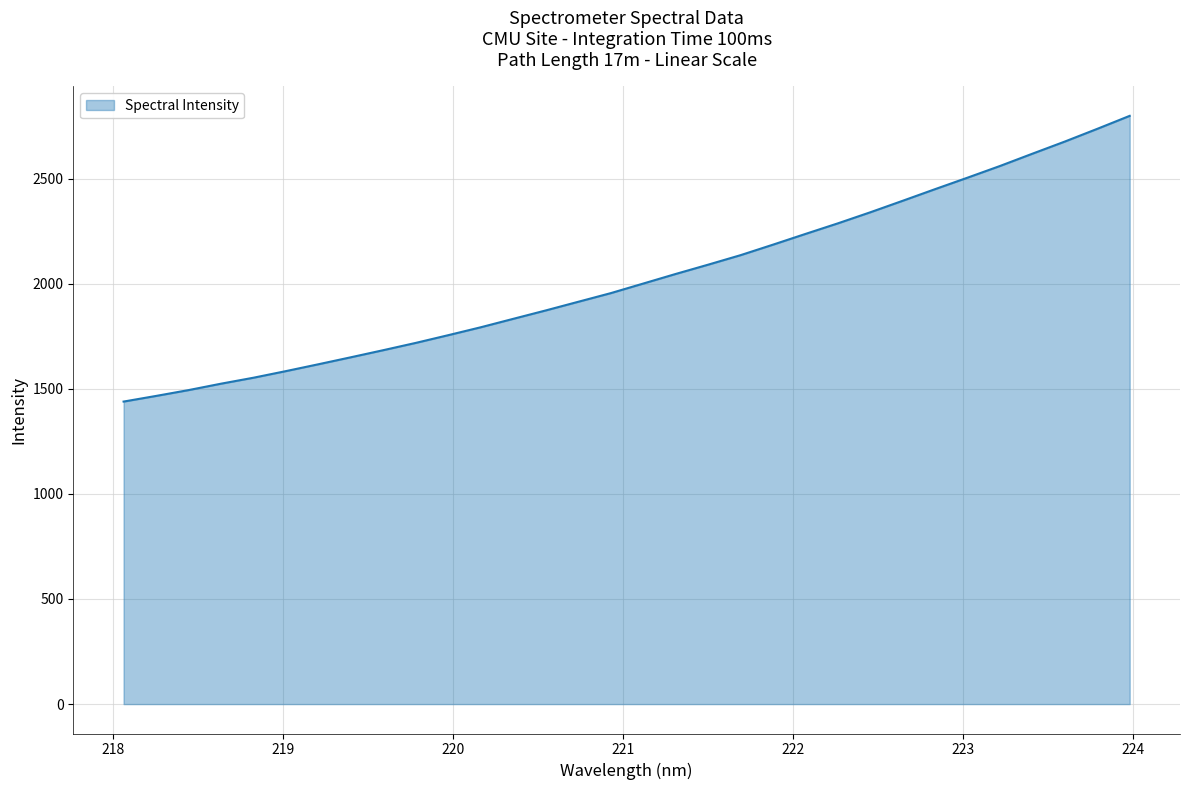

What is the maximum value shown in the chart?

2798.5